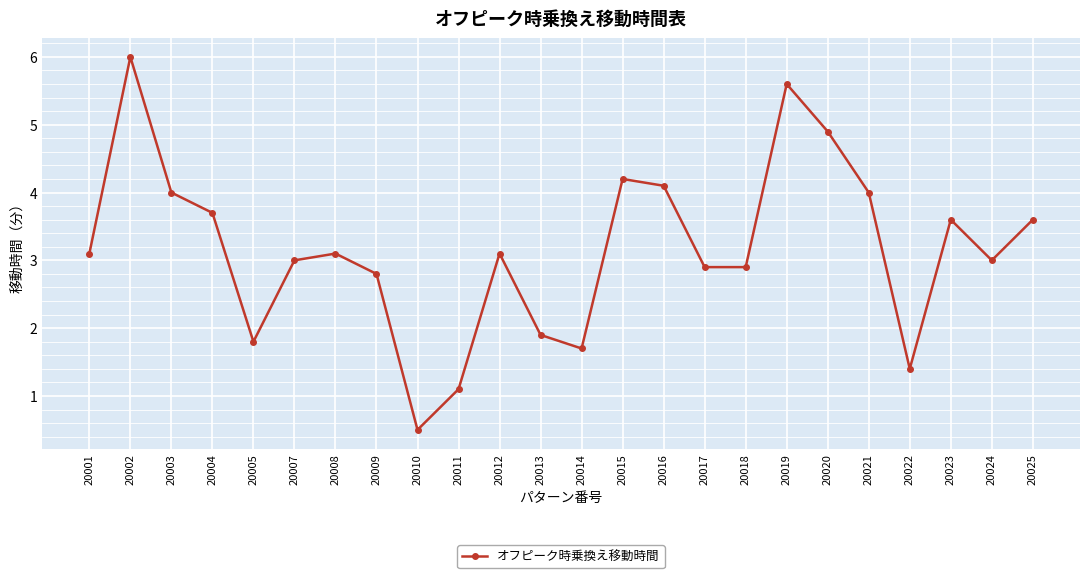

Count the number of data series in this chart.

1